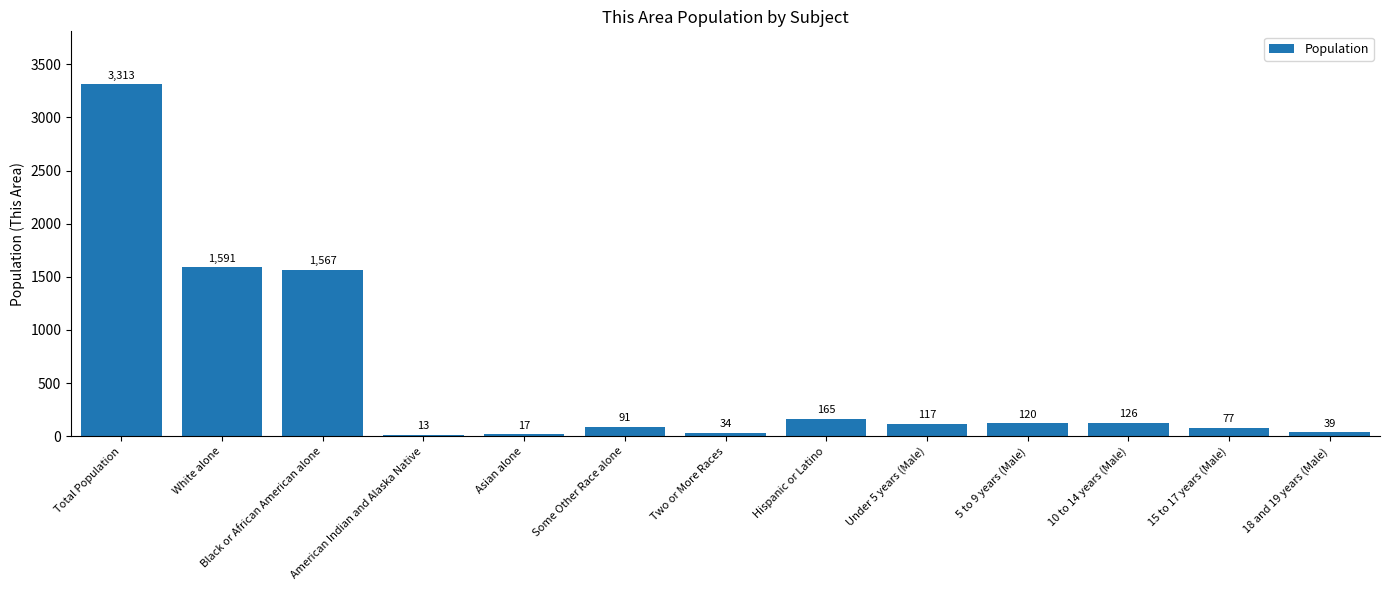

Rank the categories by value from highest to lowest.

Total Population, White alone, Black or African American alone, Hispanic or Latino, 10 to 14 years (Male), 5 to 9 years (Male), Under 5 years (Male), Some Other Race alone, 15 to 17 years (Male), 18 and 19 years (Male), Two or More Races, Asian alone, American Indian and Alaska Native